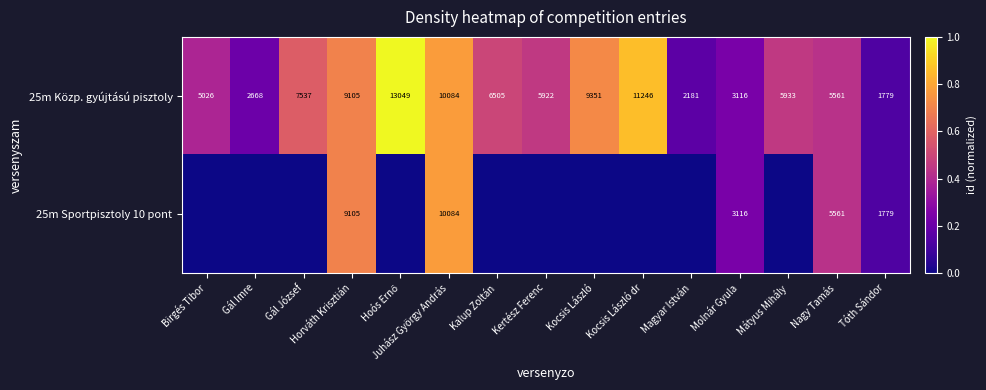

What is the difference between the 25m Közp. gyújtású pisztoly values at Juhász György András and Kocsis László?

733